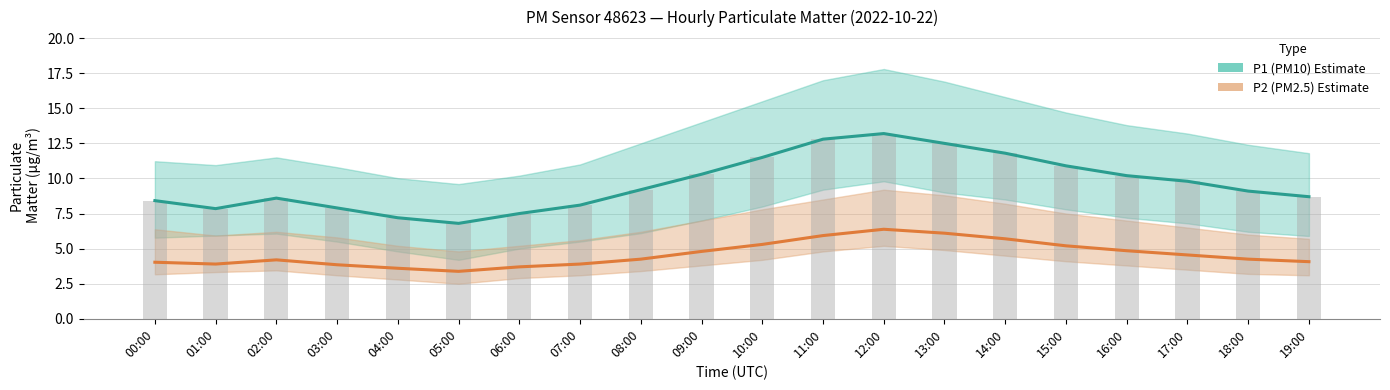

Reading left to right, list all the values displayed in this chart.

P1 (PM10): 8.4	7.8	8.6	7.9	7.2	6.8	7.5	8.1	9.2	10.3	11.5	12.8	13.2	12.5	11.8	10.9	10.2	9.8	9.1	8.7
P2 (PM2.5): 4.0	3.9	4.2	3.9	3.6	3.4	3.7	3.9	4.2	4.8	5.3	5.9	6.4	6.1	5.7	5.2	4.8	4.5	4.2	4.1